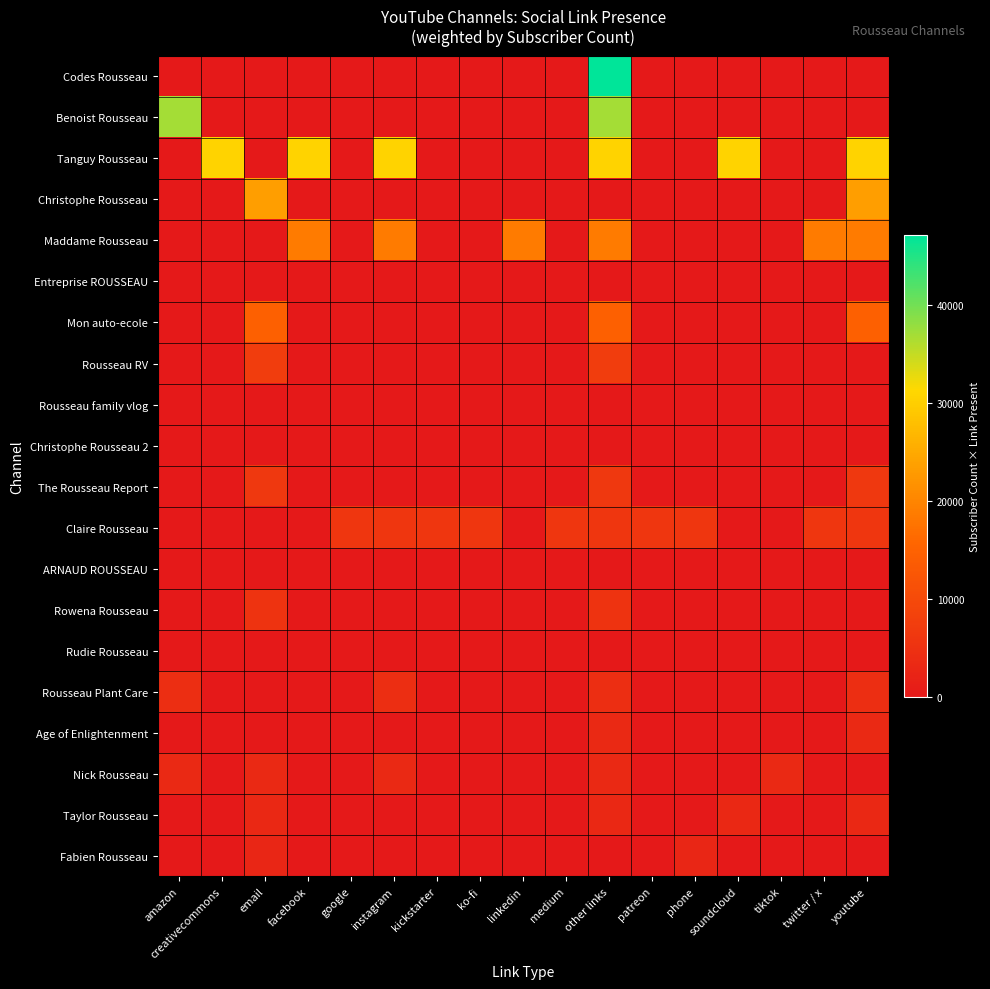

Reading left to right, what are all the values shown in this chart?

Codes Rousseau: amazon=0	creativecommons=0	email=0	facebook=0	google=0	instagram=0	kickstarter=0	ko-fi=0	linkedin=0	medium=0	other links=47100	patreon=0	phone=0	soundcloud=0	tiktok=0	twitter / x=0	youtube=0
Benoist Rousseau: amazon=36800	creativecommons=0	email=0	facebook=0	google=0	instagram=0	kickstarter=0	ko-fi=0	linkedin=0	medium=0	other links=36800	patreon=0	phone=0	soundcloud=0	tiktok=0	twitter / x=0	youtube=0
Tanguy Rousseau: amazon=0	creativecommons=30600	email=0	facebook=30600	google=0	instagram=30600	kickstarter=0	ko-fi=0	linkedin=0	medium=0	other links=30600	patreon=0	phone=0	soundcloud=30600	tiktok=0	twitter / x=0	youtube=30600
Christophe Rousseau: amazon=0	creativecommons=0	email=23400	facebook=0	google=0	instagram=0	kickstarter=0	ko-fi=0	linkedin=0	medium=0	other links=0	patreon=0	phone=0	soundcloud=0	tiktok=0	twitter / x=0	youtube=23400
Maddame Rousseau: amazon=0	creativecommons=0	email=0	facebook=18600	google=0	instagram=18600	kickstarter=0	ko-fi=0	linkedin=18600	medium=0	other links=18600	patreon=0	phone=0	soundcloud=0	tiktok=0	twitter / x=18600	youtube=18600
Entreprise ROUSSEAU: amazon=0	creativecommons=0	email=0	facebook=0	google=0	instagram=0	kickstarter=0	ko-fi=0	linkedin=0	medium=0	other links=0	patreon=0	phone=0	soundcloud=0	tiktok=0	twitter / x=0	youtube=0
Mon auto-ecole: amazon=0	creativecommons=0	email=14600	facebook=0	google=0	instagram=0	kickstarter=0	ko-fi=0	linkedin=0	medium=0	other links=14600	patreon=0	phone=0	soundcloud=0	tiktok=0	twitter / x=0	youtube=14600
Rousseau RV: amazon=0	creativecommons=0	email=7400	facebook=0	google=0	instagram=0	kickstarter=0	ko-fi=0	linkedin=0	medium=0	other links=7400	patreon=0	phone=0	soundcloud=0	tiktok=0	twitter / x=0	youtube=0
Rousseau family vlog: amazon=0	creativecommons=0	email=0	facebook=0	google=0	instagram=0	kickstarter=0	ko-fi=0	linkedin=0	medium=0	other links=0	patreon=0	phone=0	soundcloud=0	tiktok=0	twitter / x=0	youtube=0
Christophe Rousseau 2: amazon=0	creativecommons=0	email=0	facebook=0	google=0	instagram=0	kickstarter=0	ko-fi=0	linkedin=0	medium=0	other links=0	patreon=0	phone=0	soundcloud=0	tiktok=0	twitter / x=0	youtube=0
The Rousseau Report: amazon=0	creativecommons=0	email=6410	facebook=0	google=0	instagram=0	kickstarter=0	ko-fi=0	linkedin=0	medium=0	other links=6410	patreon=0	phone=0	soundcloud=0	tiktok=0	twitter / x=0	youtube=6410
Claire Rousseau: amazon=0	creativecommons=0	email=0	facebook=0	google=6070	instagram=6070	kickstarter=6070	ko-fi=6070	linkedin=0	medium=6070	other links=6070	patreon=6070	phone=6070	soundcloud=0	tiktok=0	twitter / x=6070	youtube=6070
ARNAUD ROUSSEAU: amazon=0	creativecommons=0	email=0	facebook=0	google=0	instagram=0	kickstarter=0	ko-fi=0	linkedin=0	medium=0	other links=0	patreon=0	phone=0	soundcloud=0	tiktok=0	twitter / x=0	youtube=0
Rowena Rousseau: amazon=0	creativecommons=0	email=5370	facebook=0	google=0	instagram=0	kickstarter=0	ko-fi=0	linkedin=0	medium=0	other links=5370	patreon=0	phone=0	soundcloud=0	tiktok=0	twitter / x=0	youtube=0
Rudie Rousseau: amazon=0	creativecommons=0	email=0	facebook=0	google=0	instagram=0	kickstarter=0	ko-fi=0	linkedin=0	medium=0	other links=0	patreon=0	phone=0	soundcloud=0	tiktok=0	twitter / x=0	youtube=0
Rousseau Plant Care: amazon=4310	creativecommons=0	email=0	facebook=0	google=0	instagram=4310	kickstarter=0	ko-fi=0	linkedin=0	medium=0	other links=4310	patreon=0	phone=0	soundcloud=0	tiktok=0	twitter / x=0	youtube=4310
Age of Enlightenment: amazon=0	creativecommons=0	email=0	facebook=0	google=0	instagram=0	kickstarter=0	ko-fi=0	linkedin=0	medium=0	other links=3440	patreon=0	phone=0	soundcloud=0	tiktok=0	twitter / x=0	youtube=3440
Nick Rousseau: amazon=3330	creativecommons=0	email=3330	facebook=0	google=0	instagram=3330	kickstarter=0	ko-fi=0	linkedin=0	medium=0	other links=3330	patreon=0	phone=0	soundcloud=0	tiktok=3330	twitter / x=0	youtube=0
Taylor Rousseau: amazon=0	creativecommons=0	email=3160	facebook=0	google=0	instagram=0	kickstarter=0	ko-fi=0	linkedin=0	medium=0	other links=3160	patreon=0	phone=0	soundcloud=3160	tiktok=0	twitter / x=0	youtube=3160
Fabien Rousseau: amazon=0	creativecommons=0	email=2730	facebook=0	google=0	instagram=0	kickstarter=0	ko-fi=0	linkedin=0	medium=0	other links=0	patreon=0	phone=2730	soundcloud=0	tiktok=0	twitter / x=0	youtube=0